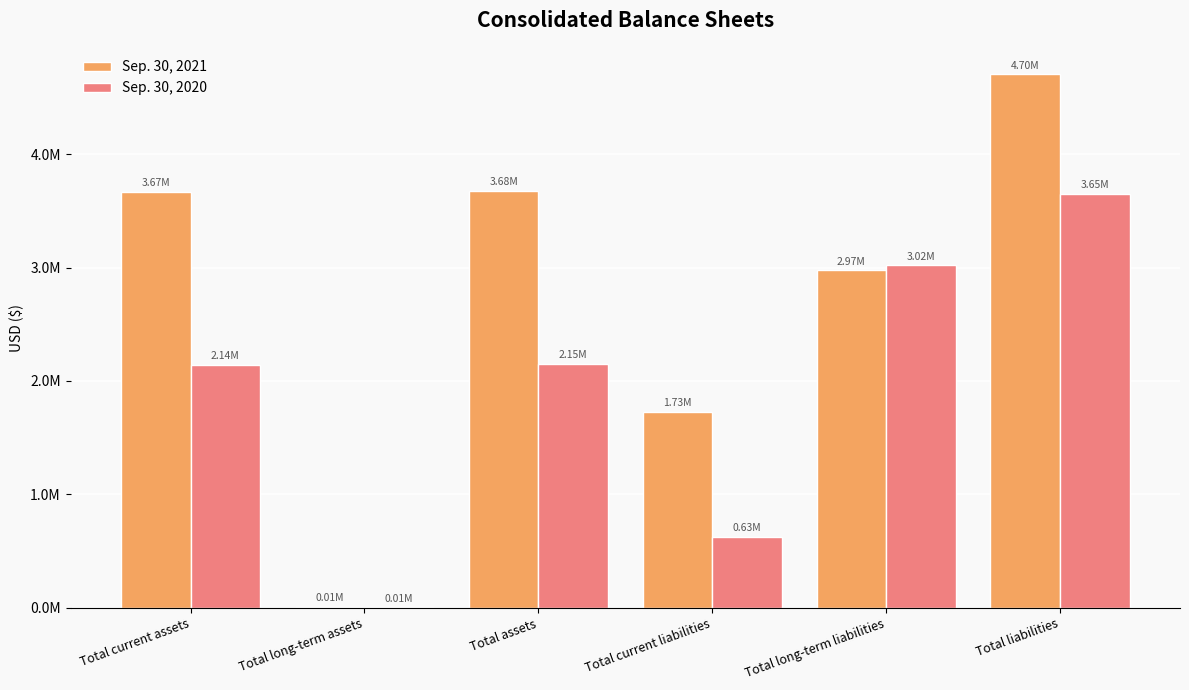

The value of Sep. 30, 2020 at Total current assets is 2142975. True or false?

True